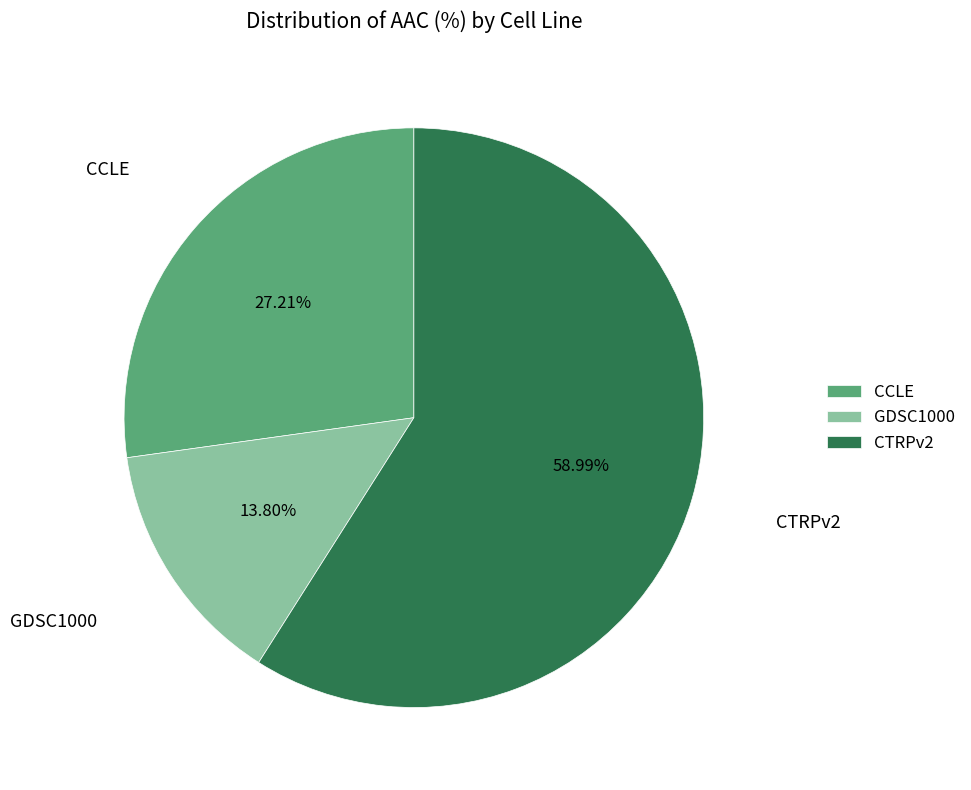

What is the ratio of the value at GDSC1000 to the value at CCLE?

0.5